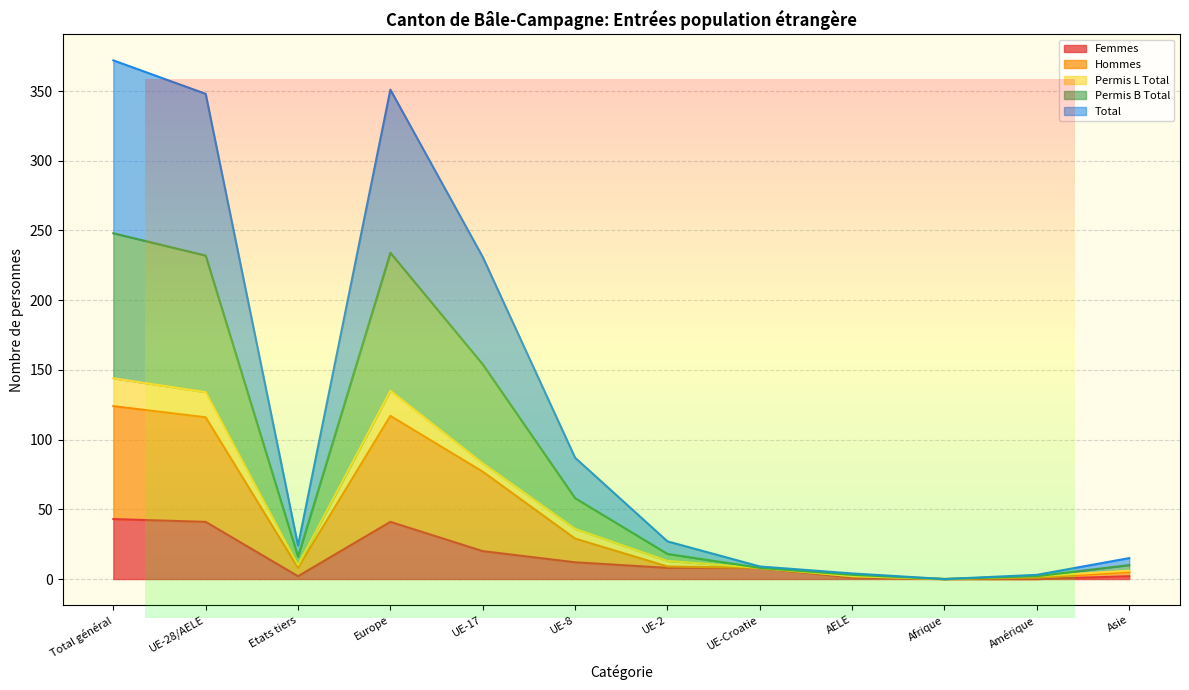

What are all the series names shown in the legend?

Femmes, Hommes, Permis L Total, Permis B Total, Total